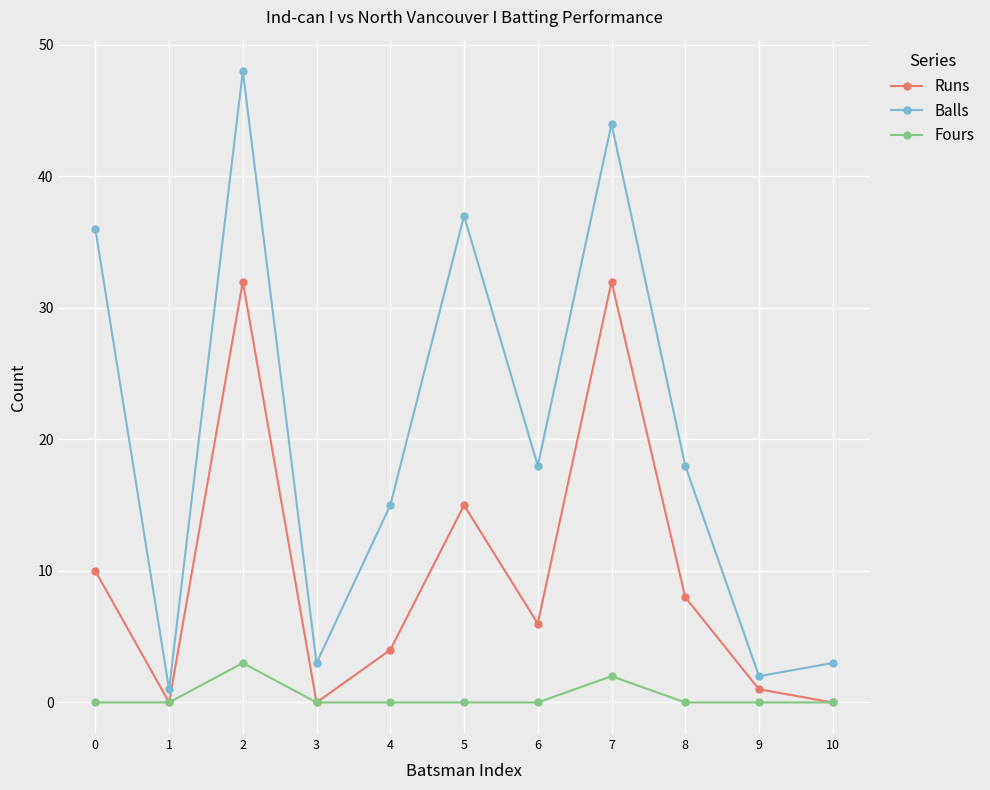

True or false: Fours and Balls cross at least once.

False